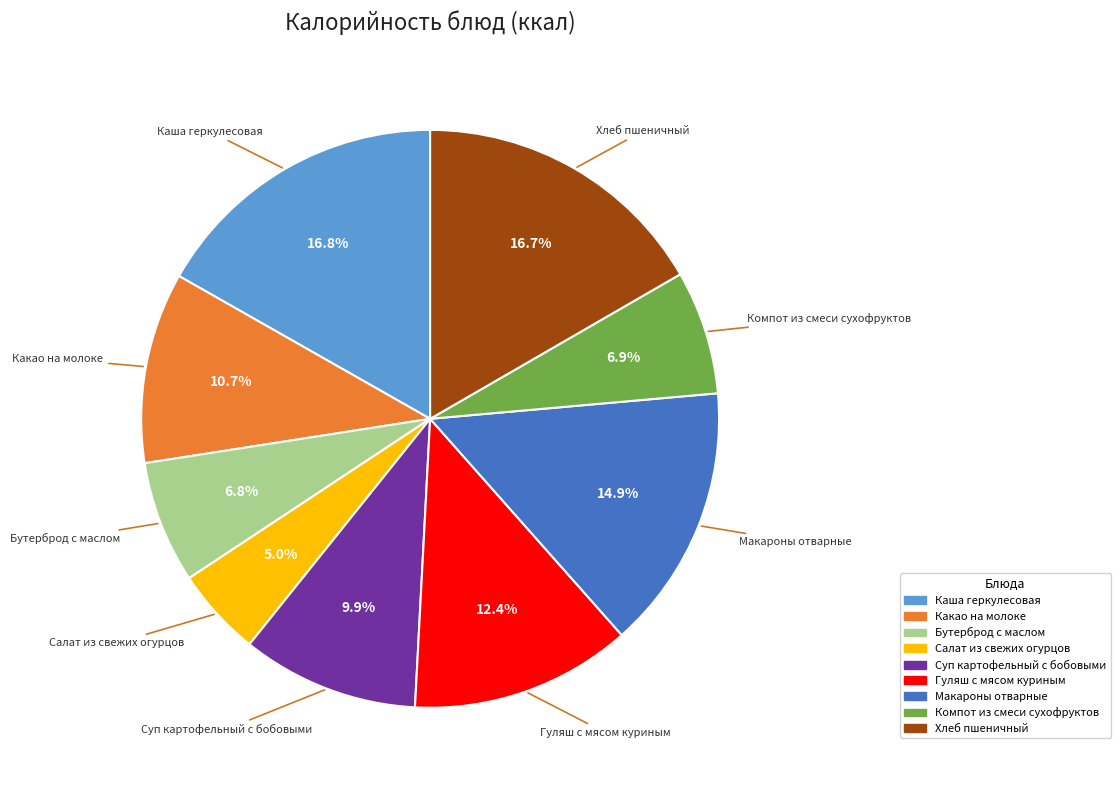

Does Гуляш с мясом куриным represent more than half of the total?

No